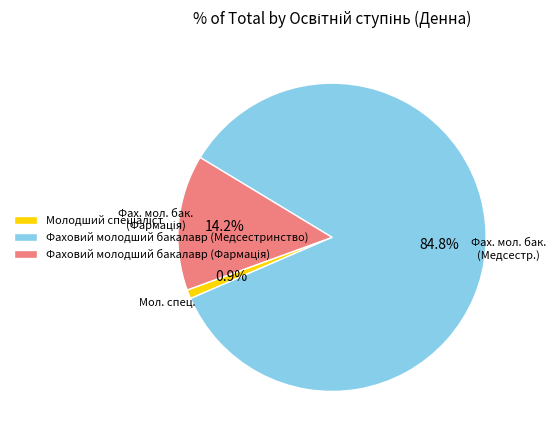

How many segments does this pie chart have?

3